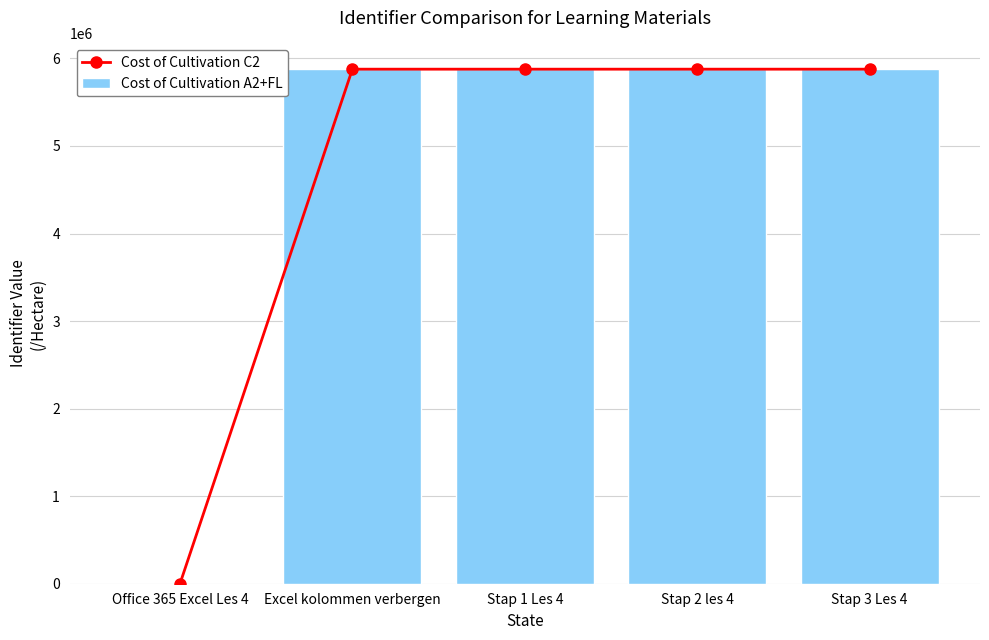

Between Stap 2 les 4 and Office 365 Excel Les 4, which is larger?

Stap 2 les 4